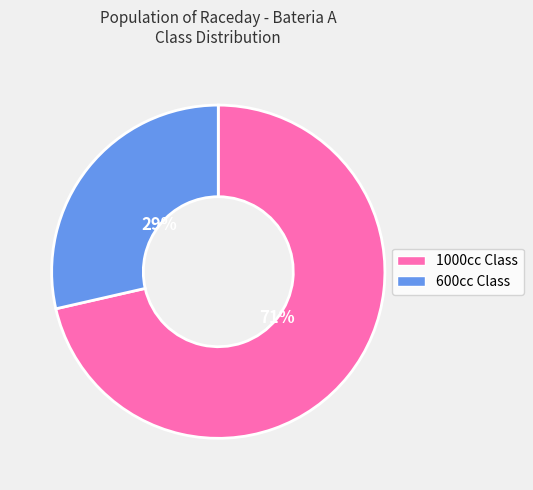

Count the number of slices in the pie.

2